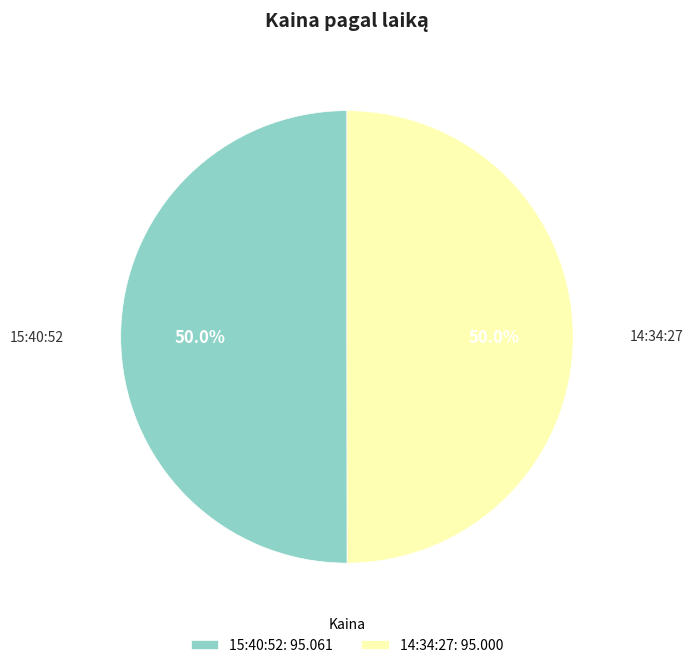

Combined, do 15:40:52: 95.061 and 14:34:27: 95.000 account for over 50%?

Yes